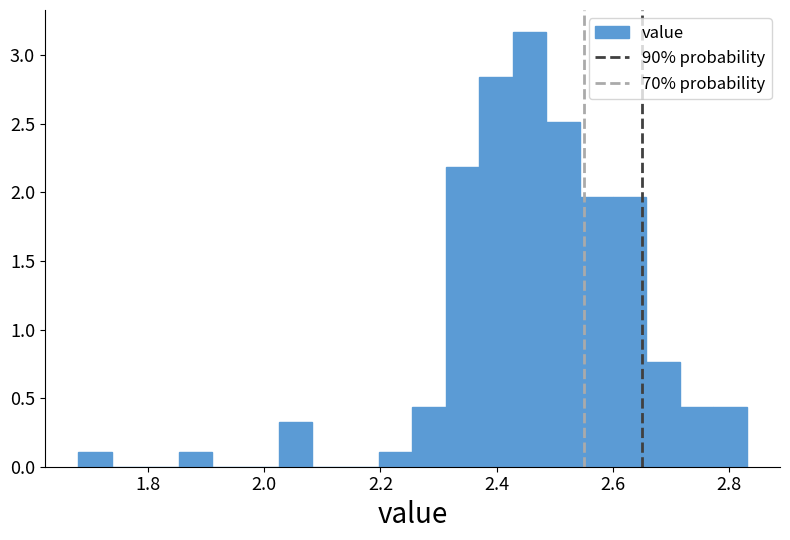

Read against the x-axis, roughly where is the centre of the tallest bar?

2.46